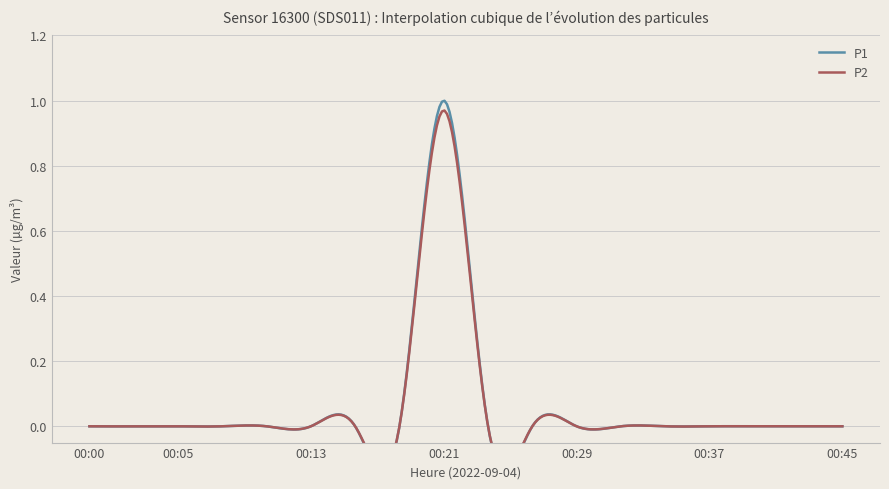

True or false: P1 and P2 cross at least once.

False